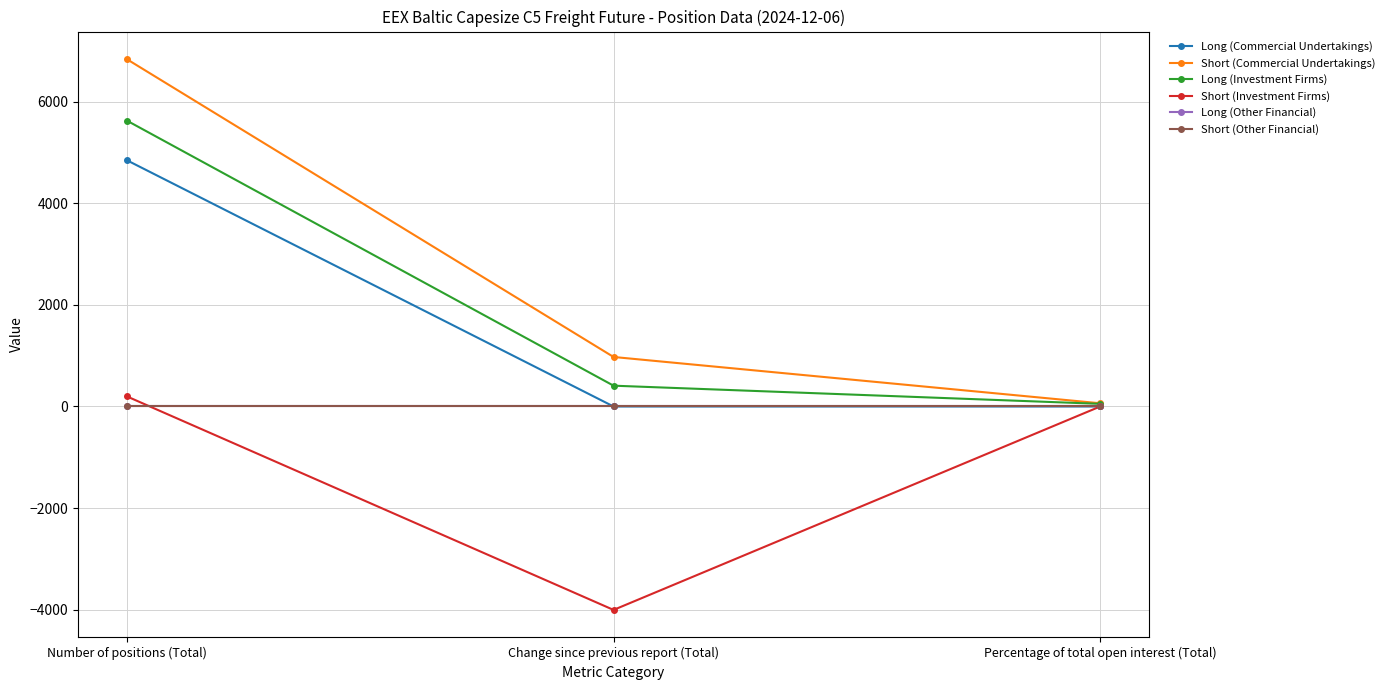

Rank the series at Percentage of total open interest (Total) from highest to lowest value.

Short (Commercial Undertakings), Long (Investment Firms), Short (Investment Firms), Long (Commercial Undertakings), Long (Other Financial), Short (Other Financial)